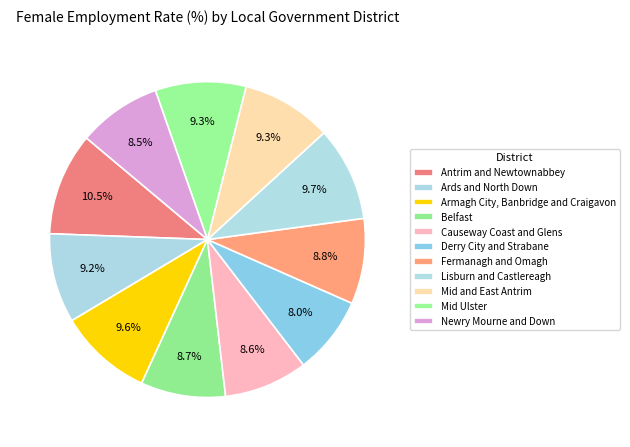

How many slices are in this pie chart?

11